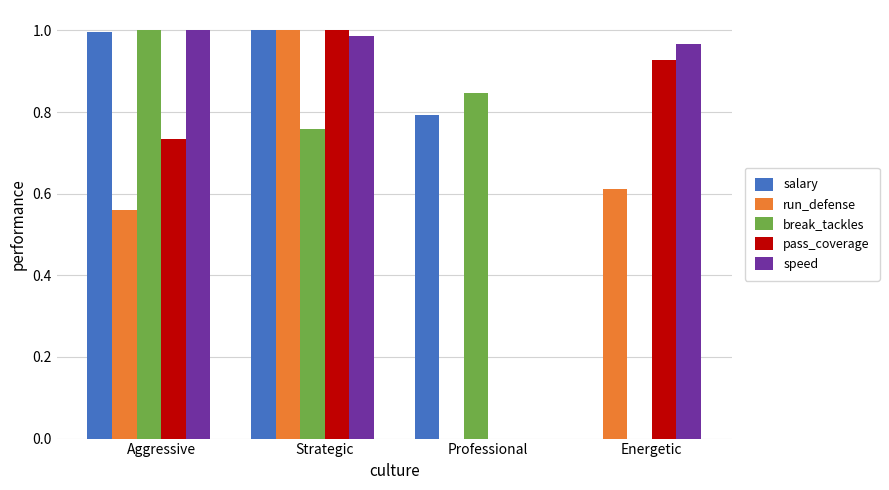

Is the value of speed at Aggressive greater than the value of pass_coverage at Energetic?

Yes